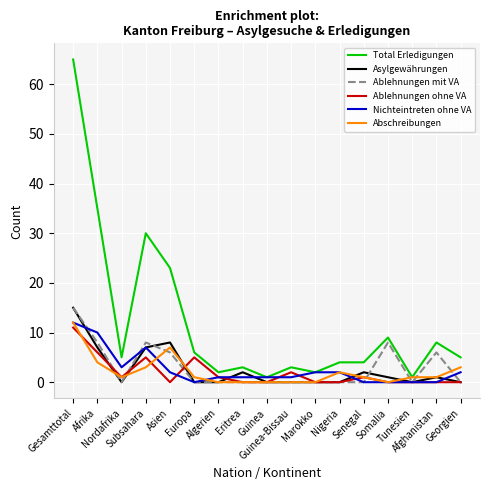

What is the total value across all series at Guinea?

2